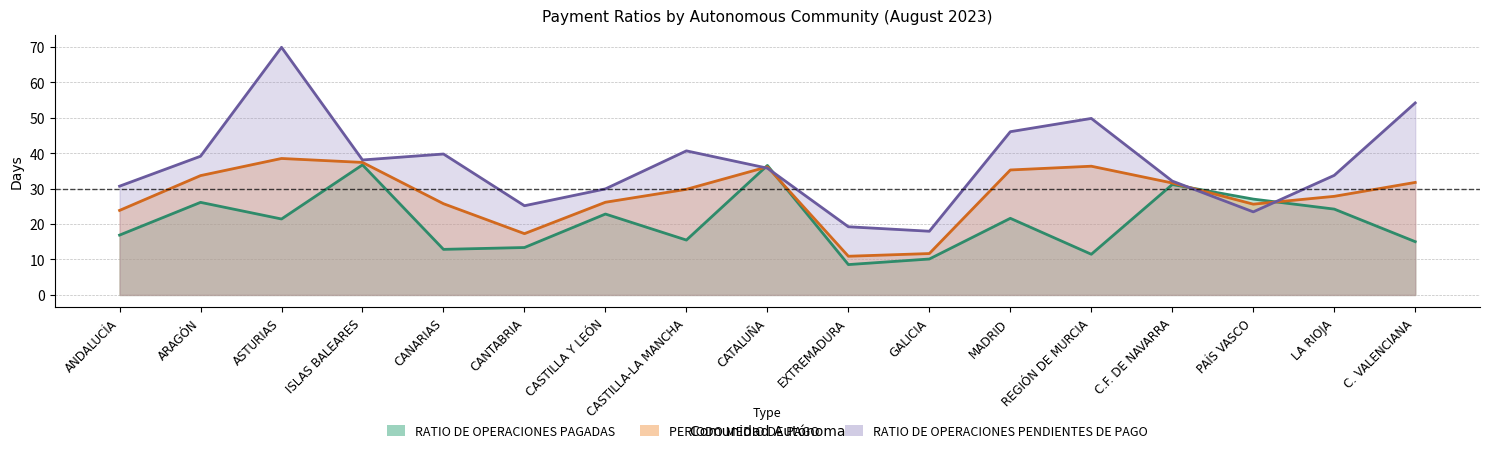

What is the difference between the maximum and minimum values in the RATIO DE OPERACIONES PENDIENTES DE PAGO series?

51.9